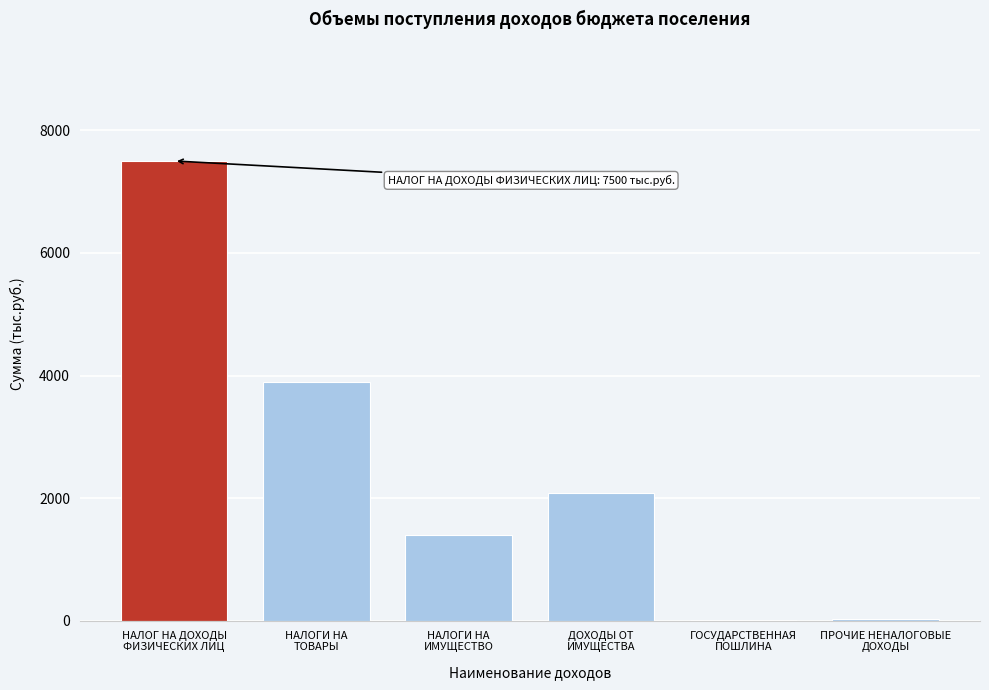

What is the maximum value shown in the chart?

7500.0